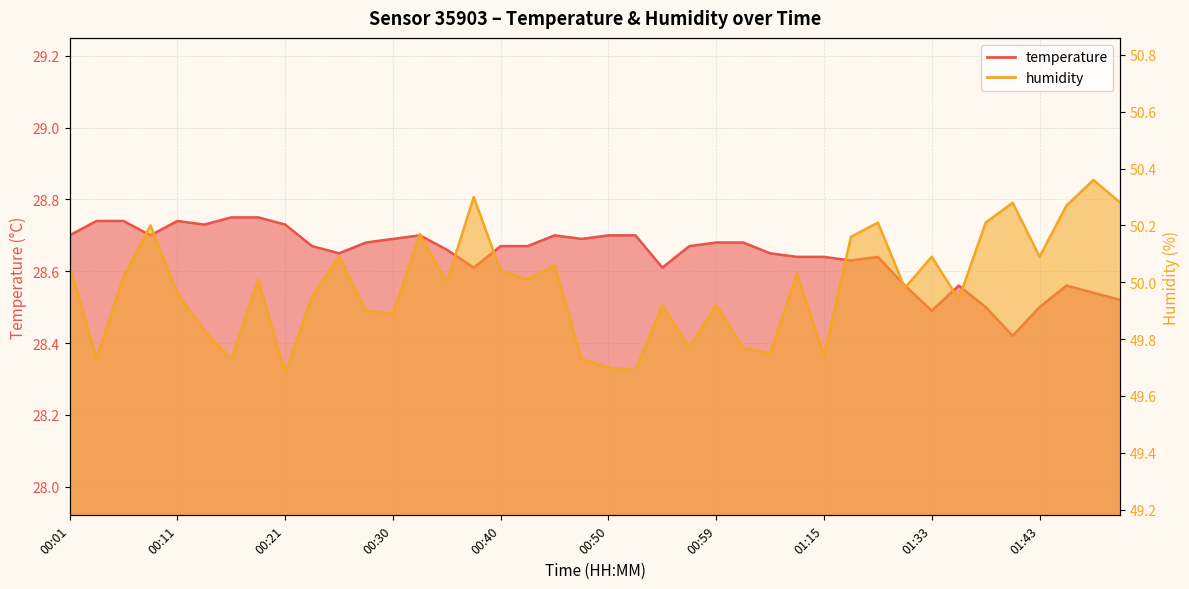

What is the sum of all humidity values?

1999.5